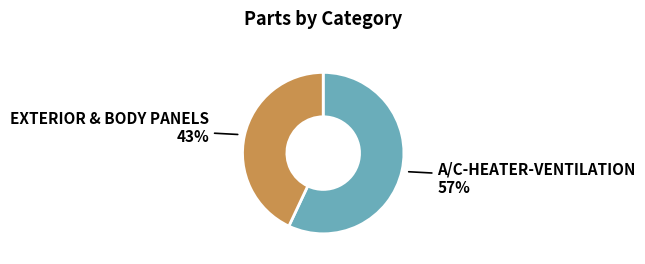

Is there any slice that represents more than half of the pie?

Yes